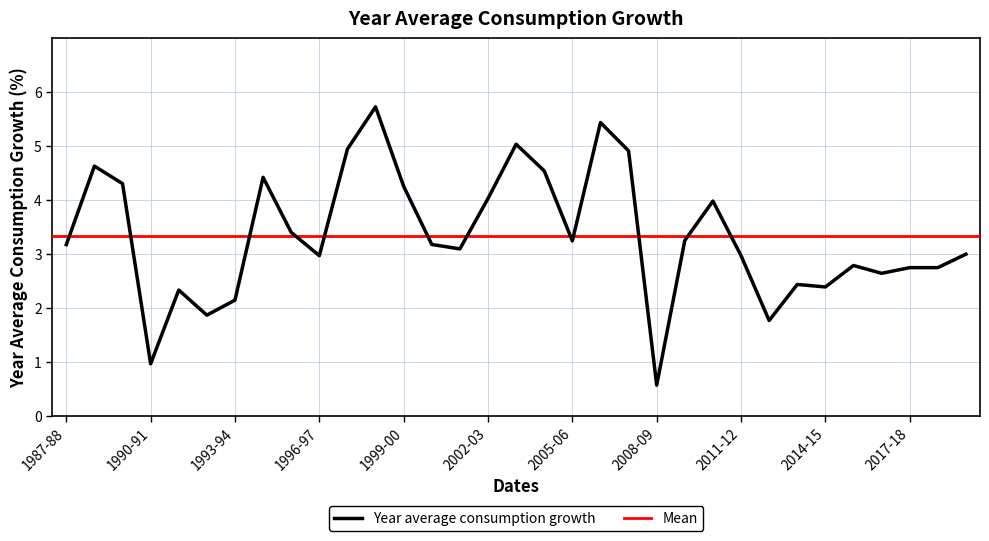

Reading left to right, what are all the values shown in this chart?

1987-88=3.2	1988-89=4.6	1989-90=4.3	1990-91=1.0	1991-92=2.3	1992-93=1.9	1993-94=2.1	1994-95=4.4	1995-96=3.4	1996-97=3.0	1997-98=4.9	1998-99=5.7	1999-00=4.3	2000-01=3.2	2001-02=3.1	2002-03=4.0	2003-04=5.0	2004-05=4.5	2005-06=3.2	2006-07=5.4	2007-08=4.9	2008-09=0.6	2009-10=3.3	2010-11=4.0	2011-12=3.0	2012-13=1.8	2013-14=2.4	2014-15=2.4	2015-16=2.8	2016-17=2.6	2017-18=2.8	2018-19=2.8	2019-20=3.0